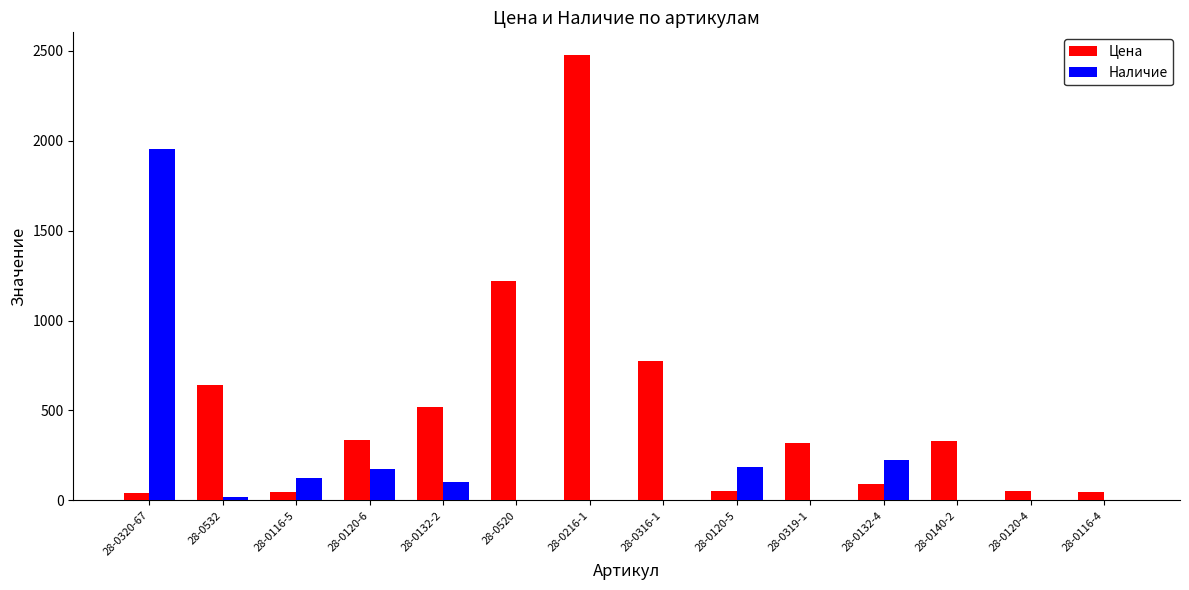

Which category has the highest value across all series?

28-0216-1